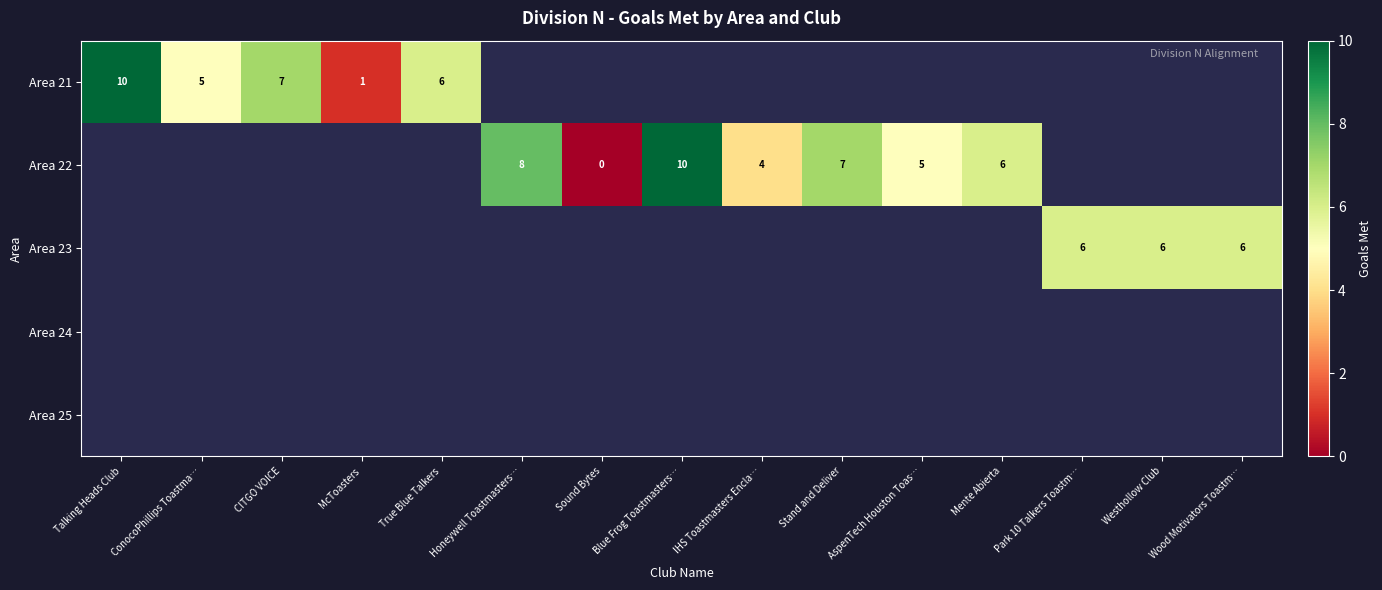

The value of row_1 at True Blue Talkers is nan. True or false?

False